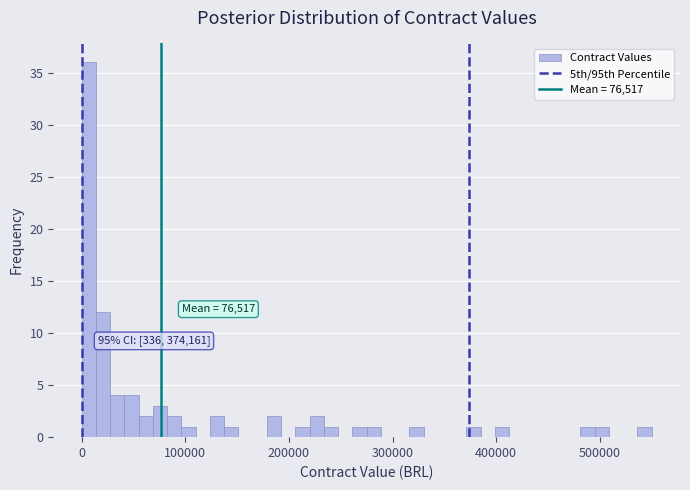

Read against the x-axis, roughly where is the centre of the tallest bar?

10000